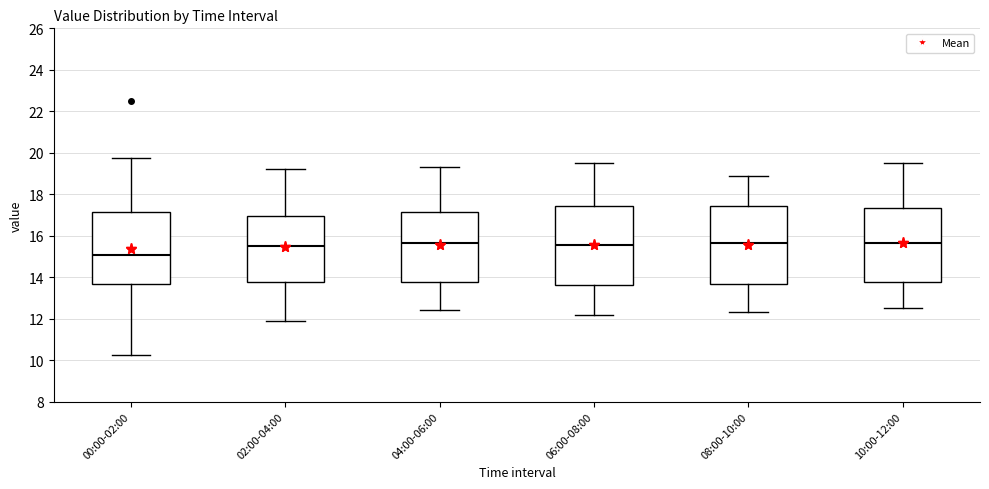

Reading left to right, transcribe this box plot: for each box, give where its median line is, the range the box spans, and where its two whiskers end, as read against the y-axis. The values are not printed on the chart, so give them approximately, as read against the axis.

00:00-02:00: median 15.0, box 13.6 to 17.2, whiskers 10.2 to 19.8
02:00-04:00: median 15.6, box 13.8 to 17.0, whiskers 12.0 to 19.2
04:00-06:00: median 15.6, box 13.8 to 17.2, whiskers 12.4 to 19.4
06:00-08:00: median 15.6, box 13.6 to 17.4, whiskers 12.2 to 19.6
08:00-10:00: median 15.6, box 13.6 to 17.4, whiskers 12.4 to 19.0
10:00-12:00: median 15.6, box 13.8 to 17.4, whiskers 12.6 to 19.6